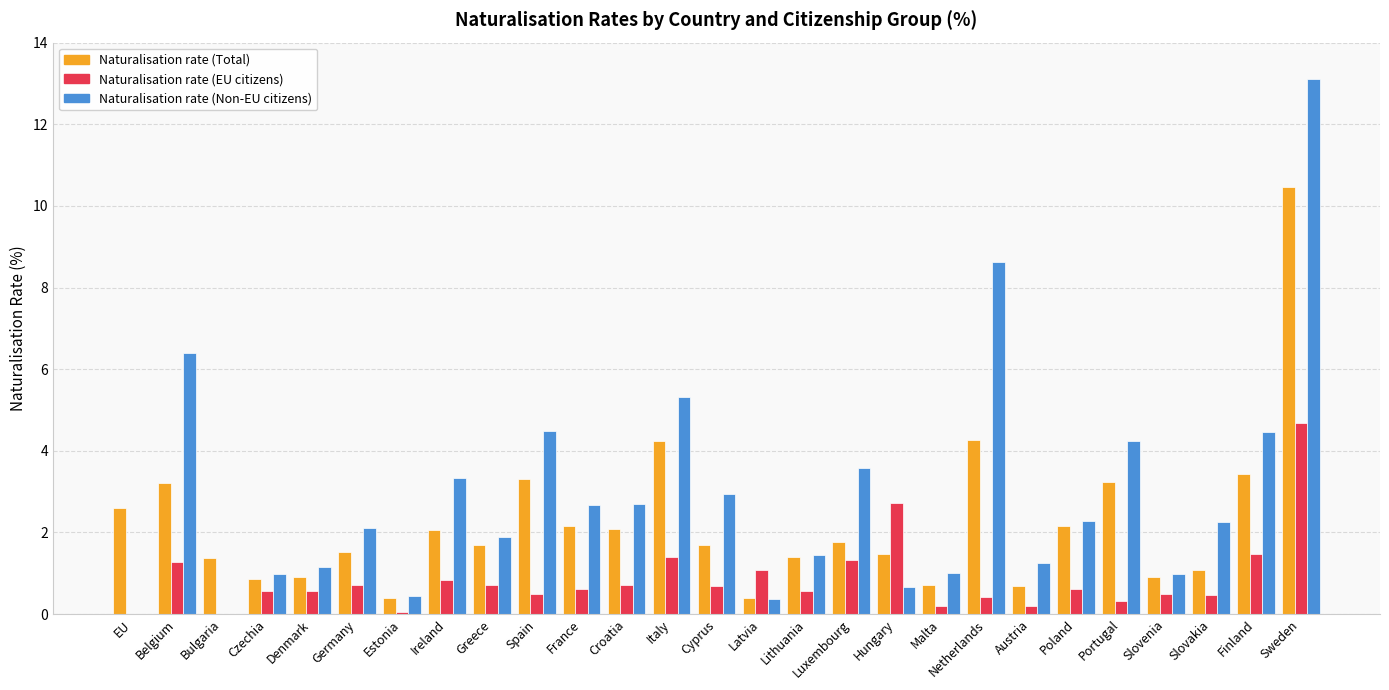

What is the sum of the Naturalisation rate (Total) values at Lithuania and Slovenia?

2.3